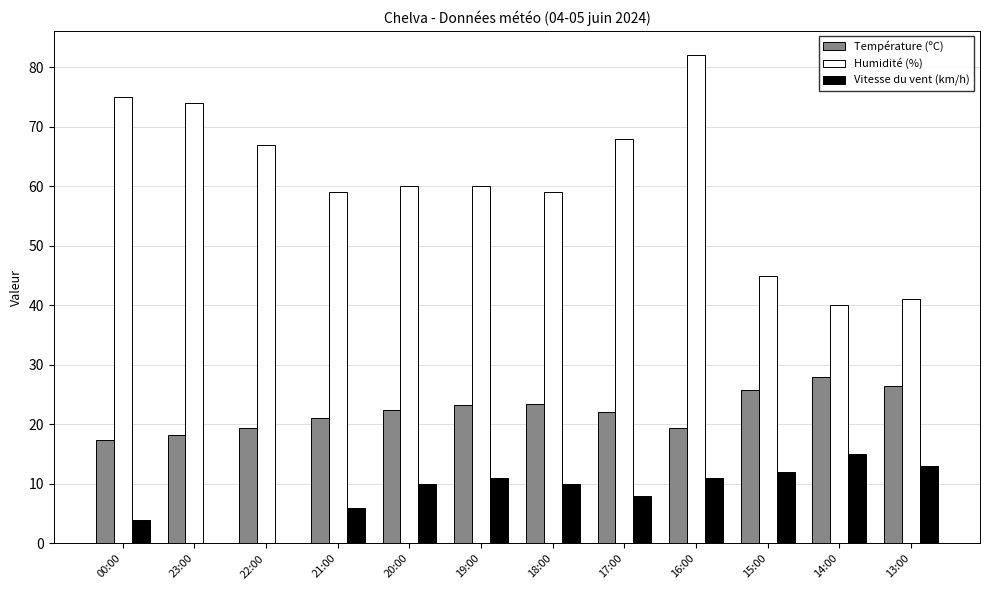

What is the spread (max minus min) of values at 18:00?

49.0